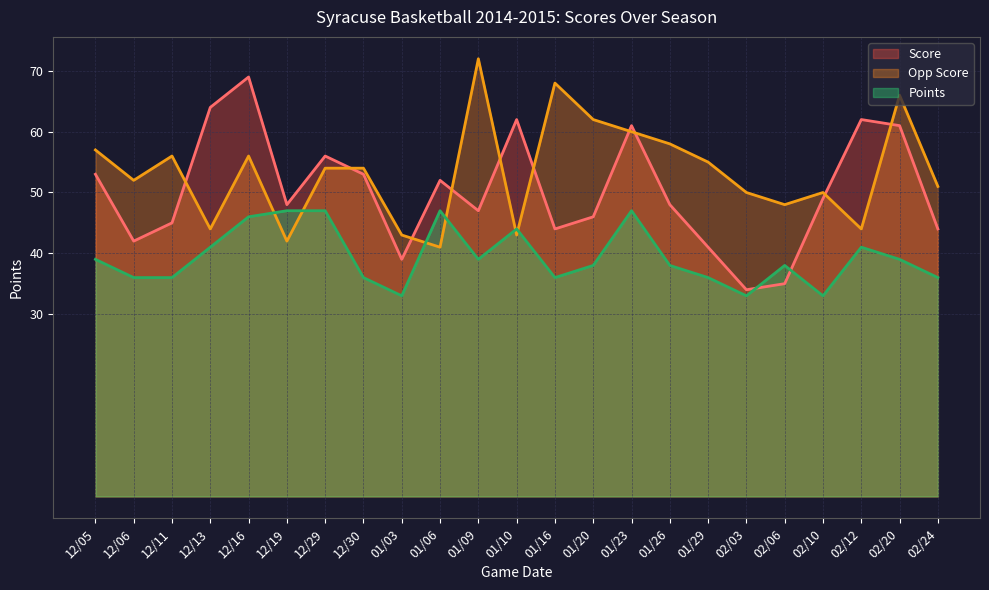

How many interior local valleys does the Points series have?

5